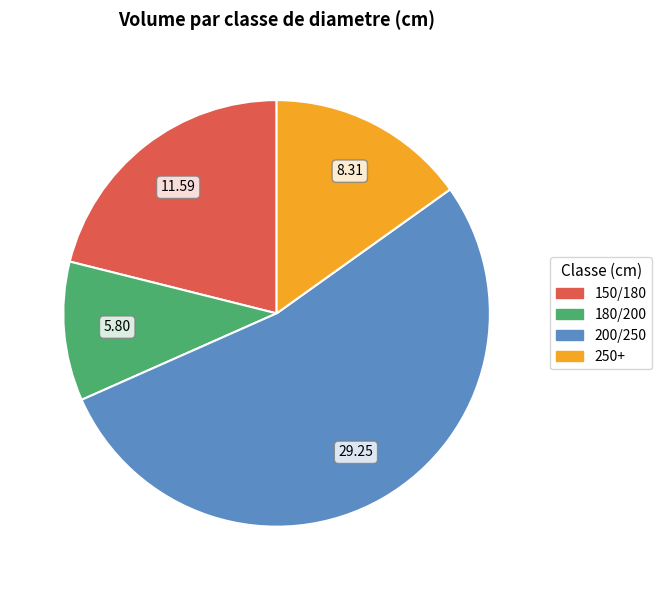

Which slice is the largest?

200/250